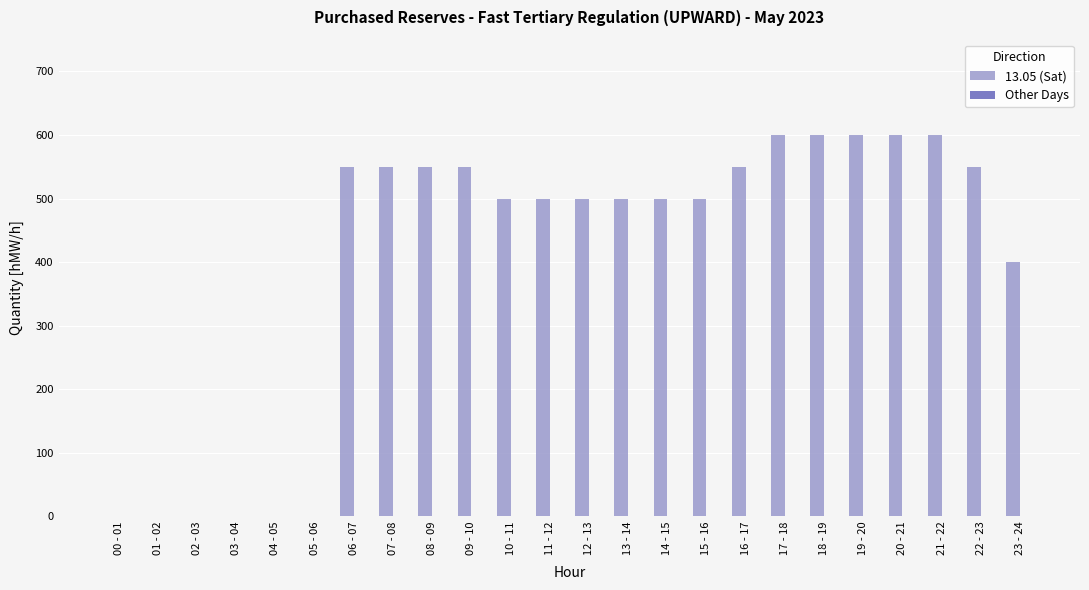

Reading right to left, what are all the values shown in this chart?

23 - 24=400	22 - 23=550	21 - 22=600	20 - 21=600	19 - 20=600	18 - 19=600	17 - 18=600	16 - 17=550	15 - 16=500	14 - 15=500	13 - 14=500	12 - 13=500	11 - 12=500	10 - 11=500	09 - 10=550	08 - 09=550	07 - 08=550	06 - 07=550	05 - 06=0	04 - 05=0	03 - 04=0	02 - 03=0	01 - 02=0	00 - 01=0